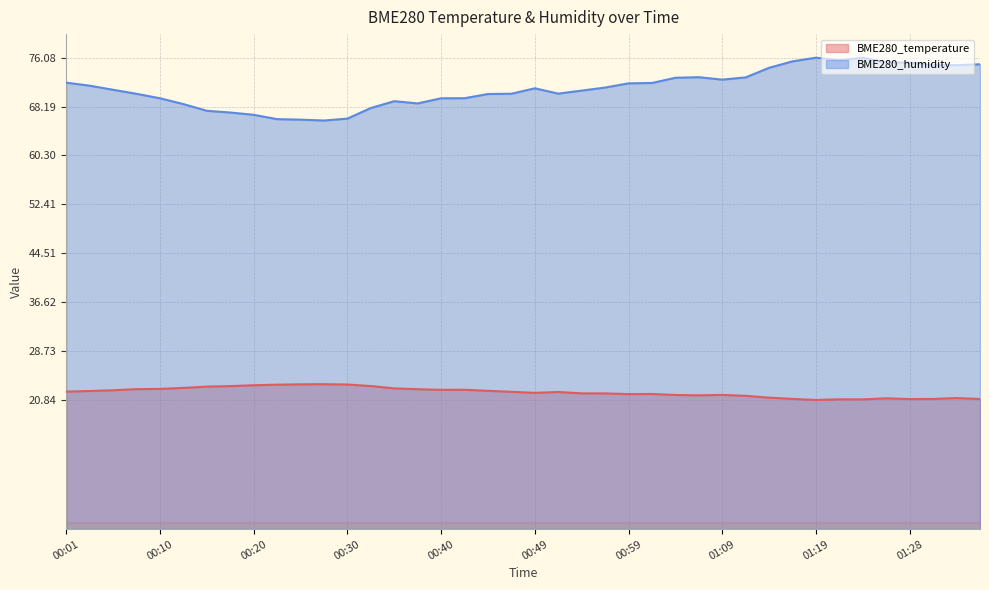

What is the label of the 24th point from the left?

00:57